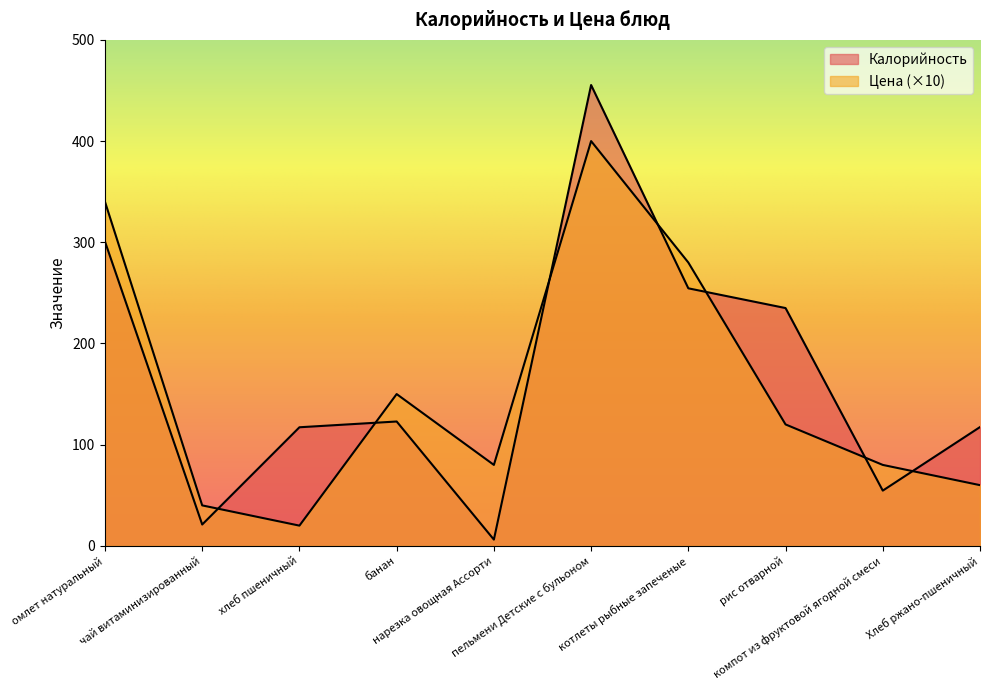

What is the average value of the Цена series?

157.0